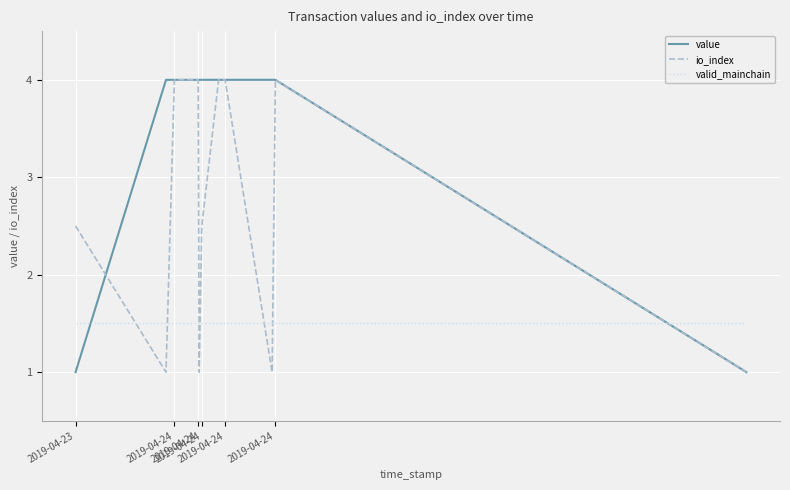

What is the minimum value shown in the chart?

1.0